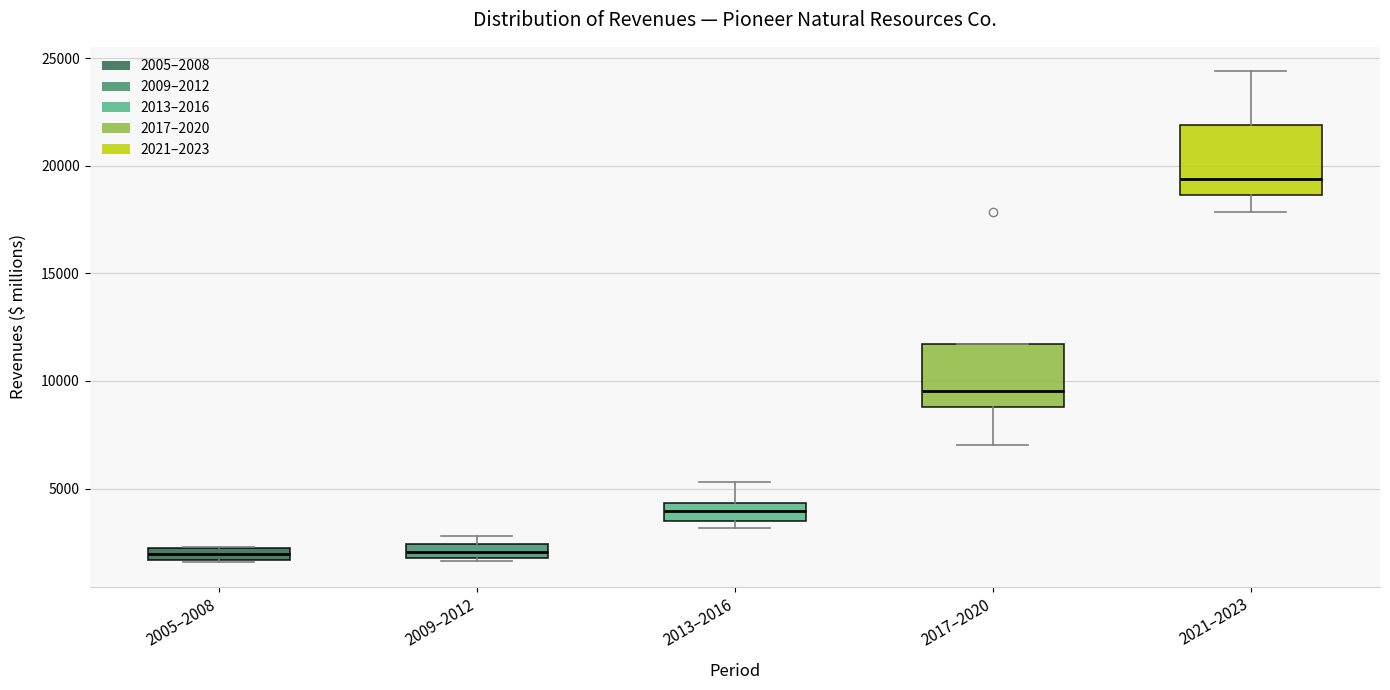

Where is the lower edge of the box for 2017–2020 on the y-axis? The values are not printed on the chart, so give them approximately, as read against the axis.

9000